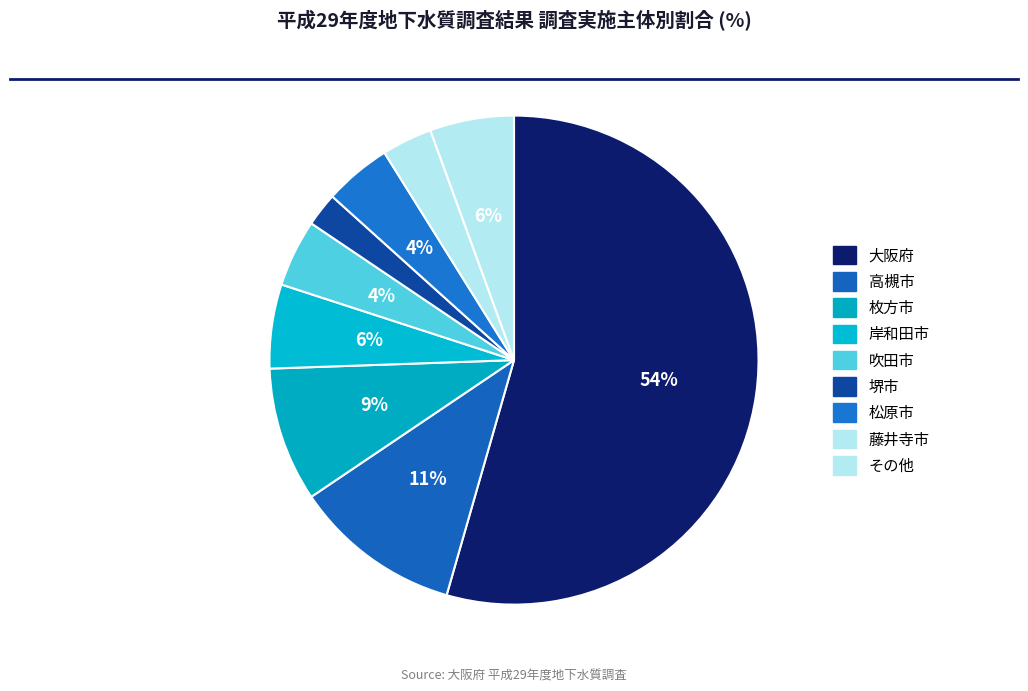

Count the number of slices in the pie.

9